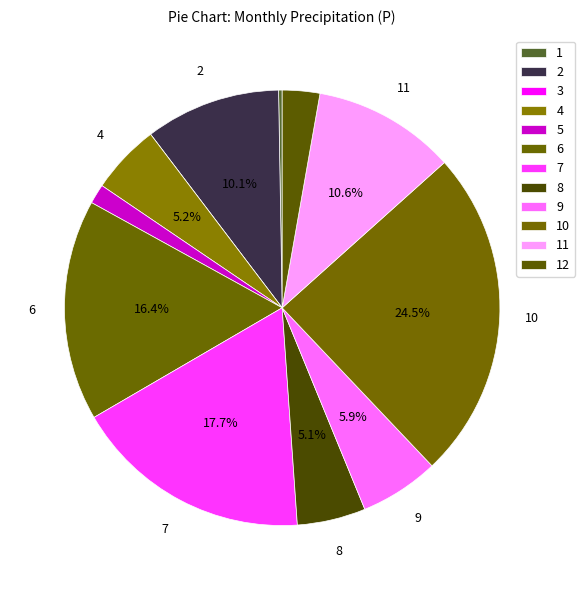

How many slices are in this pie chart?

12